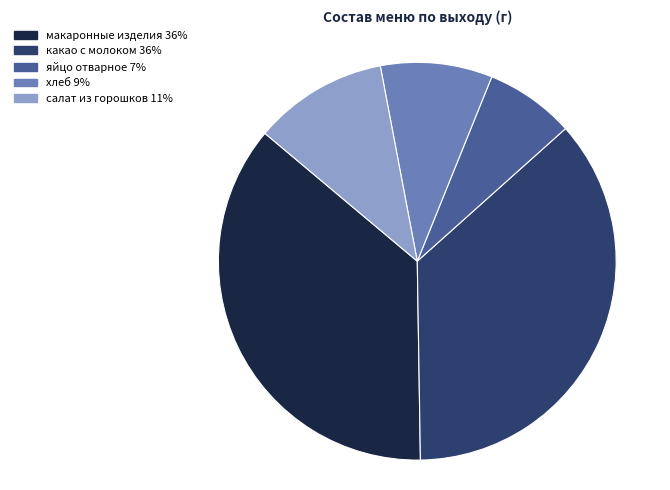

Is there any slice that represents more than half of the pie?

No